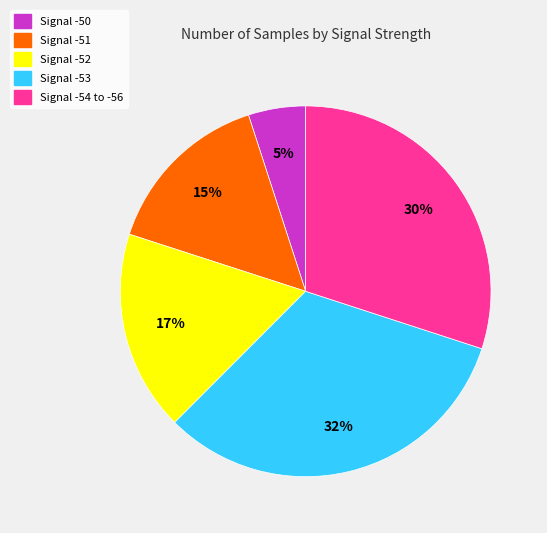

What percentage is the Signal -54 to -56 slice, to the nearest percent?

30%